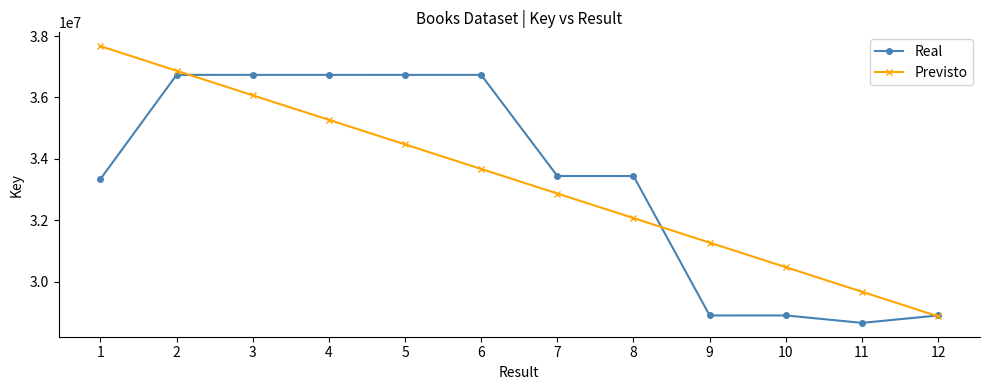

What value does the Real series have at 10?

28900865.0